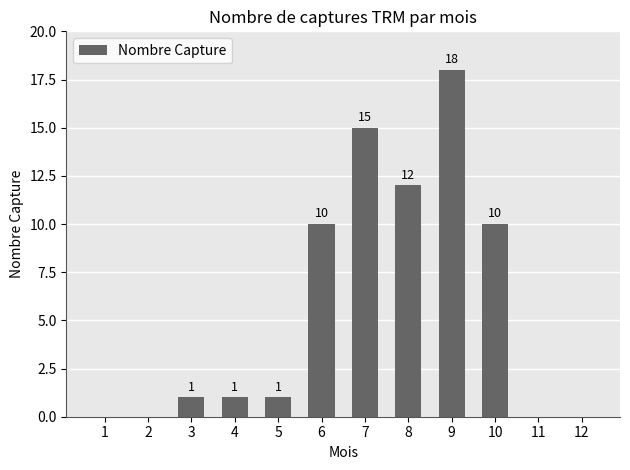

What is the maximum value shown in the chart?

18